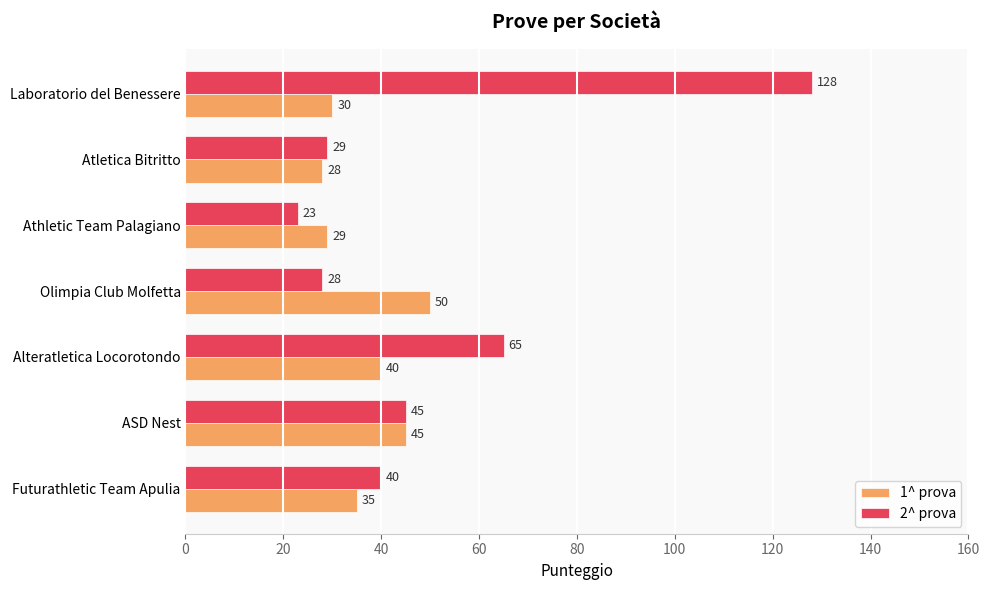

What are all the series names shown in the legend?

1^ prova, 2^ prova